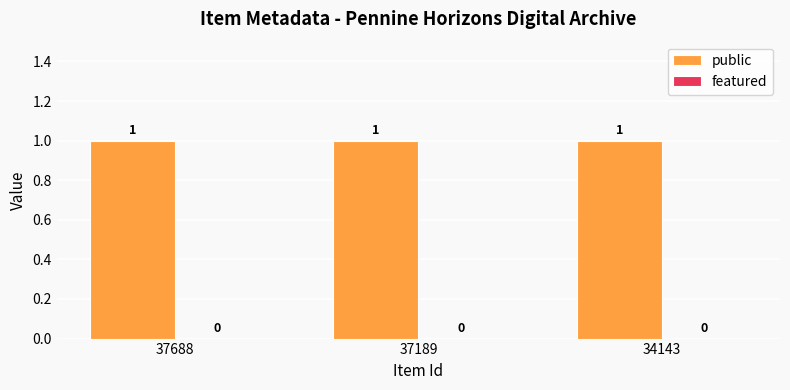

Which series changed the most between 37189 and 34143?

public